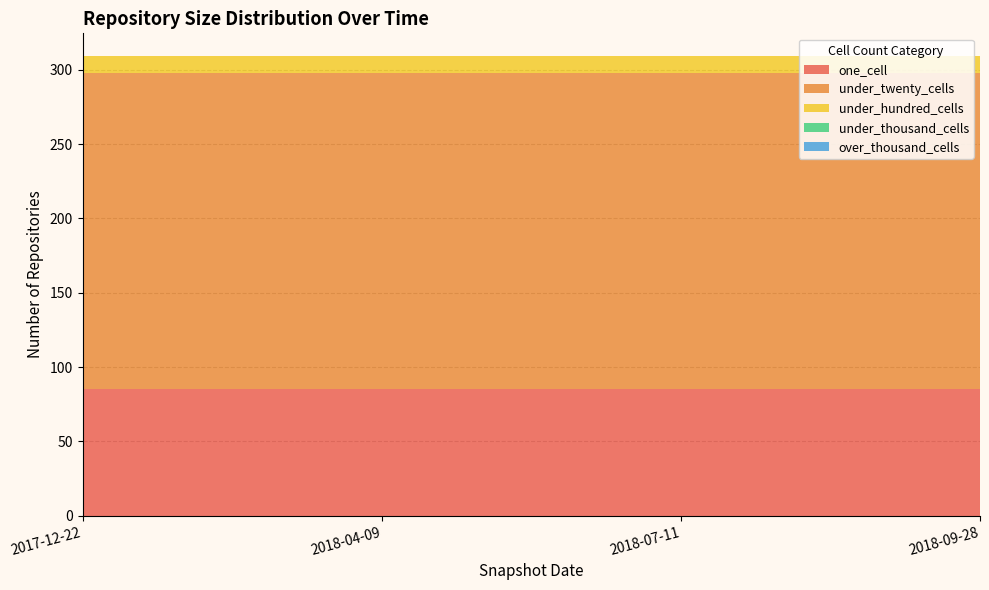

Reading left to right, what are all the values shown in this chart?

one_cell: 2017-12-22=85	2018-04-09=85	2018-07-11=85	2018-09-28=85
under_twenty_cells: 2017-12-22=213	2018-04-09=213	2018-07-11=213	2018-09-28=213
under_hundred_cells: 2017-12-22=11	2018-04-09=11	2018-07-11=11	2018-09-28=11
under_thousand_cells: 2017-12-22=0	2018-04-09=0	2018-07-11=0	2018-09-28=0
over_thousand_cells: 2017-12-22=0	2018-04-09=0	2018-07-11=0	2018-09-28=0